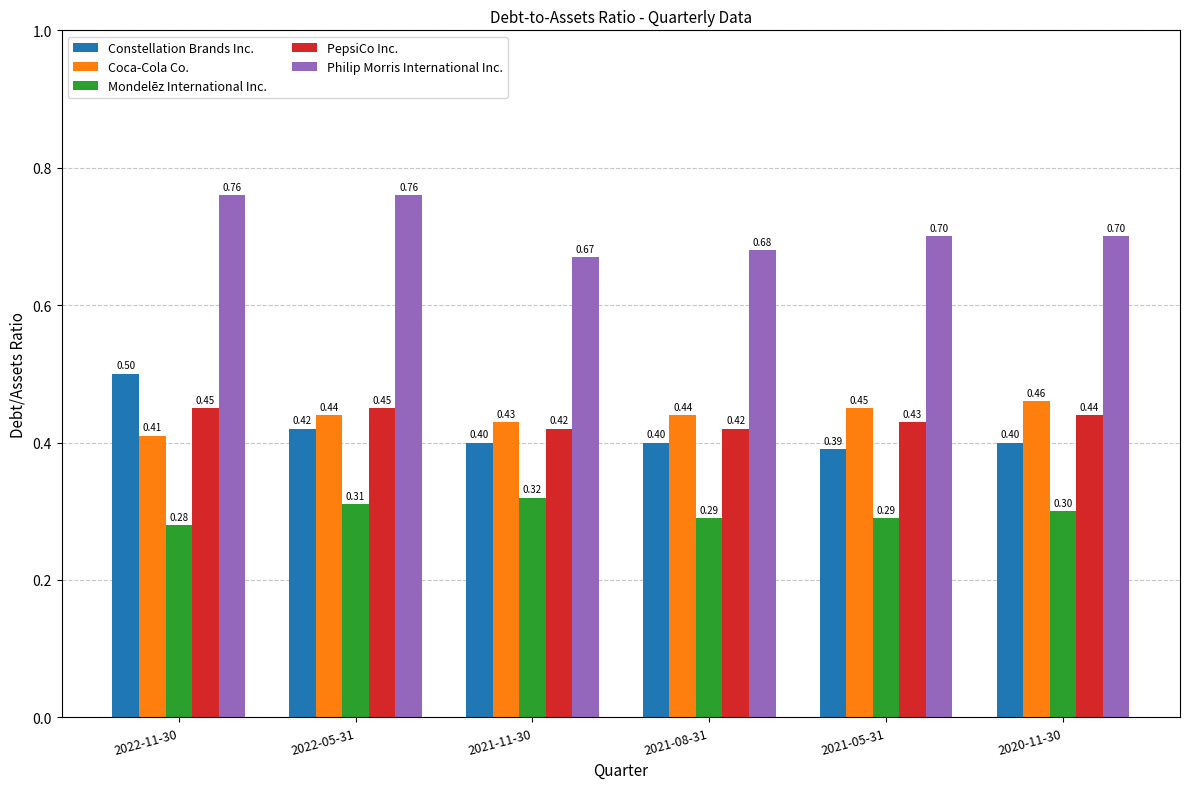

What is the label of the 1st bar from the right?

2020-11-30